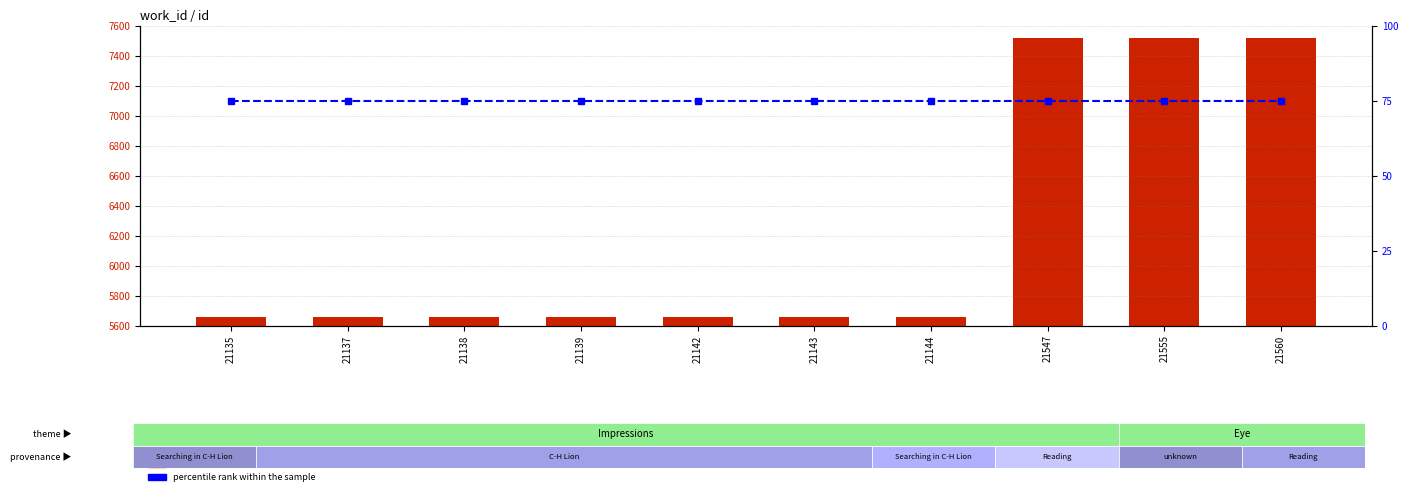

Reading left to right, list all the values displayed in this chart.

count: 5657	5657	5657	5657	5657	5657	5657	7515	7516	7516
percentile rank within the sample: 75	75	75	75	75	75	75	75	75	75